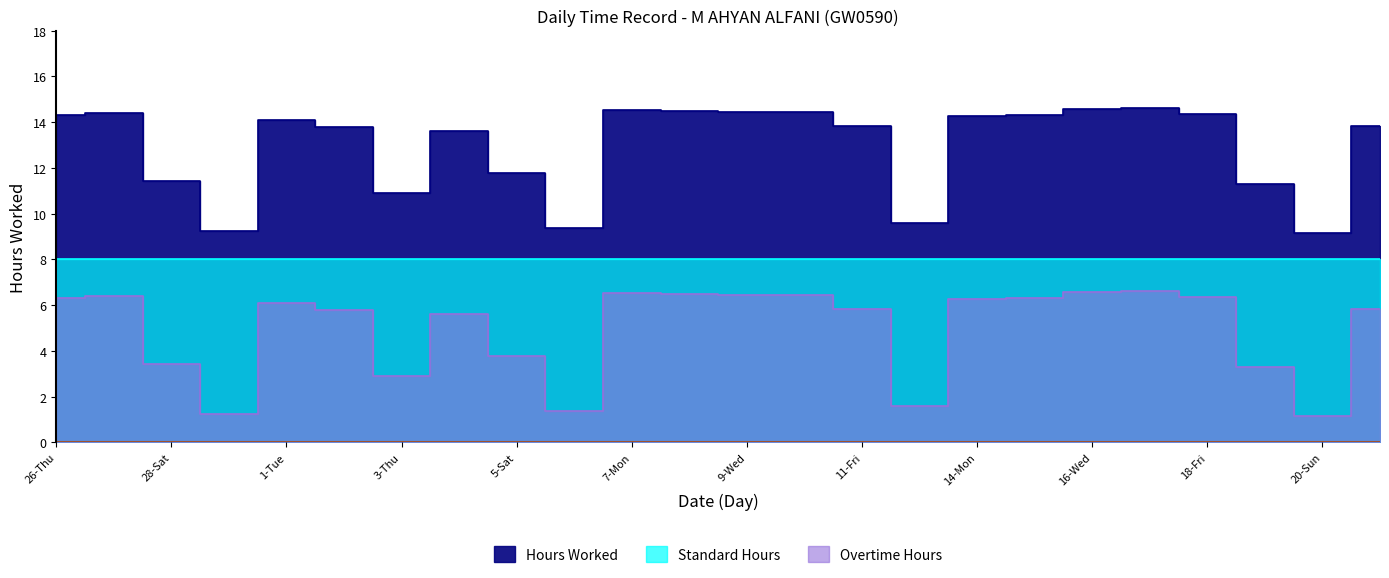

What is the sum of all Overtime Hours values?

118.7